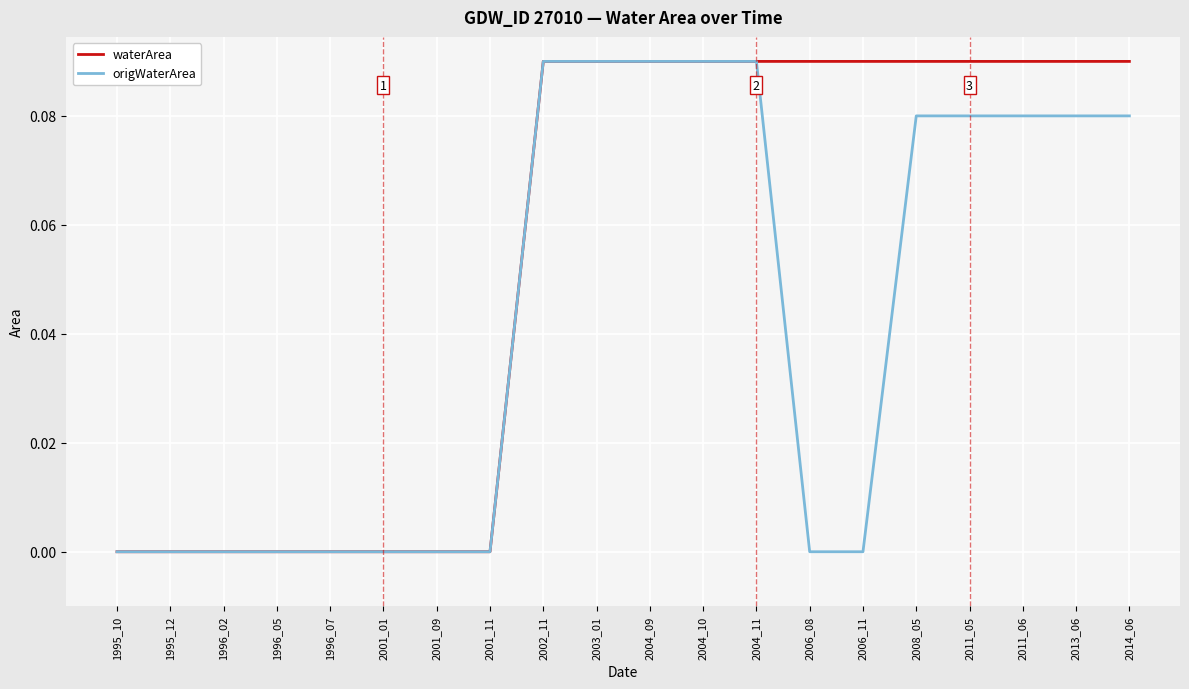

Between 2001_09 and 2013_06, which series saw the biggest shift?

waterArea